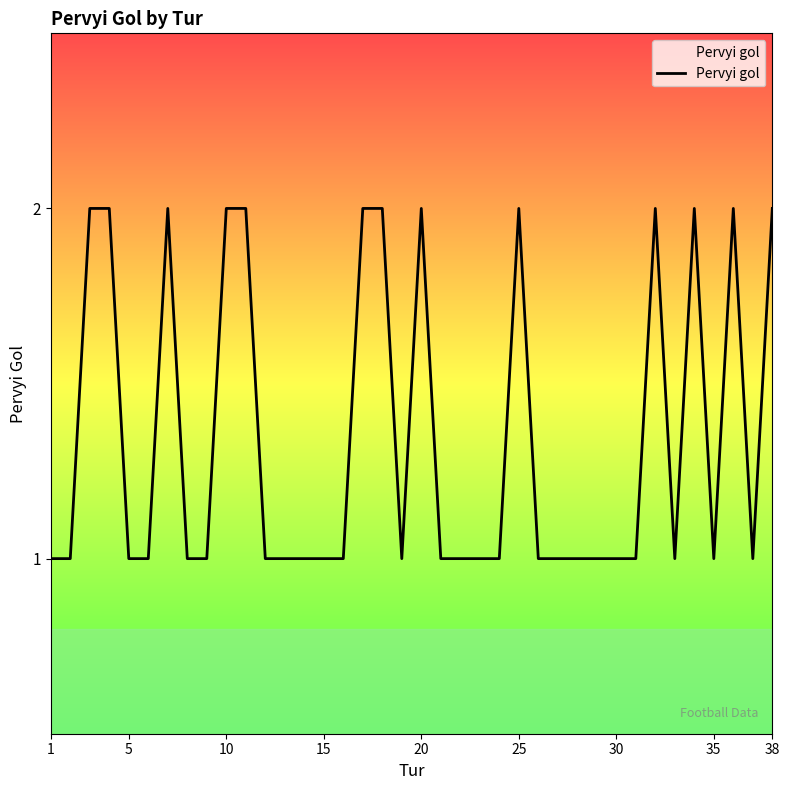

True or false: the data shows 2 at 38.

True